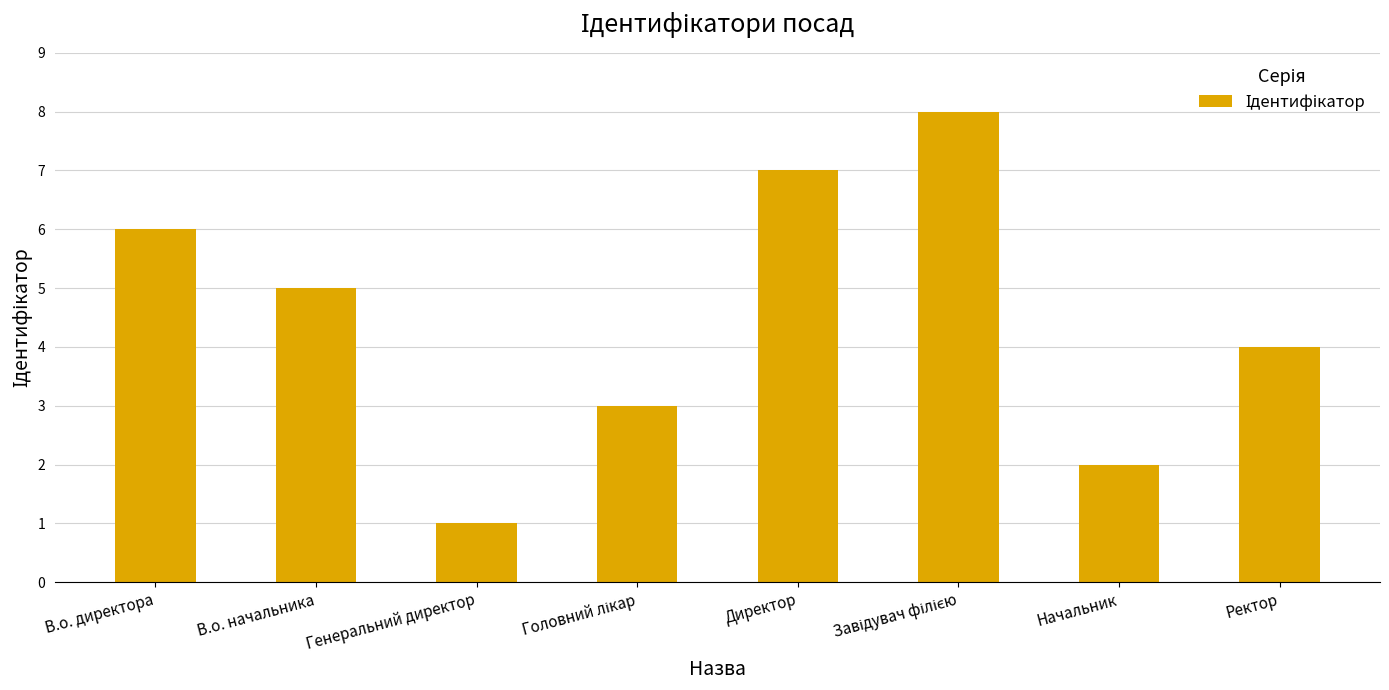

Reading right to left, extract all data points from this chart.

4	2	8	7	3	1	5	6